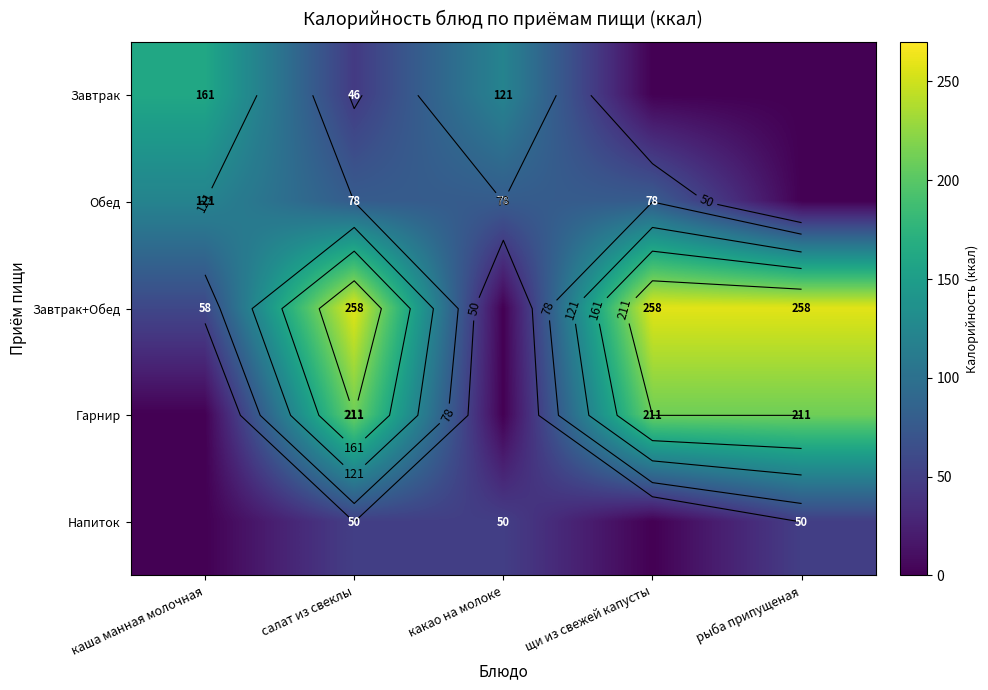

Rank the categories by Обед value from highest to lowest.

каша манная молочная, салат из свеклы, какао на молоке, щи из свежей капусты, рыба припущеная